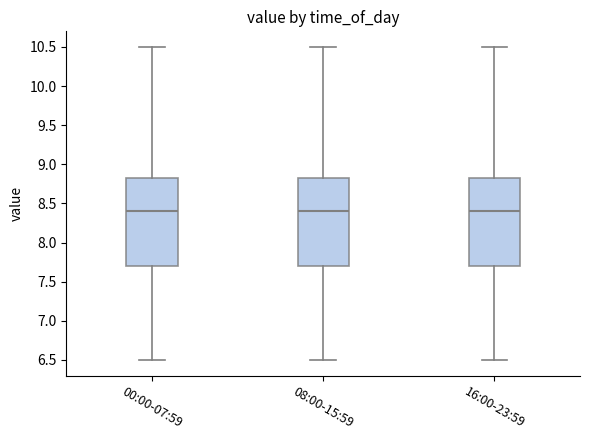

Reading left to right, read every box against the y-axis: the position of its median line, the range the box covers, and the ends of its whiskers. The values are not printed on the chart, so give them approximately, as read against the axis.

00:00-07:59: median 8.40, box 7.70 to 8.85, whiskers 6.50 to 10.50
08:00-15:59: median 8.40, box 7.70 to 8.85, whiskers 6.50 to 10.50
16:00-23:59: median 8.40, box 7.70 to 8.85, whiskers 6.50 to 10.50